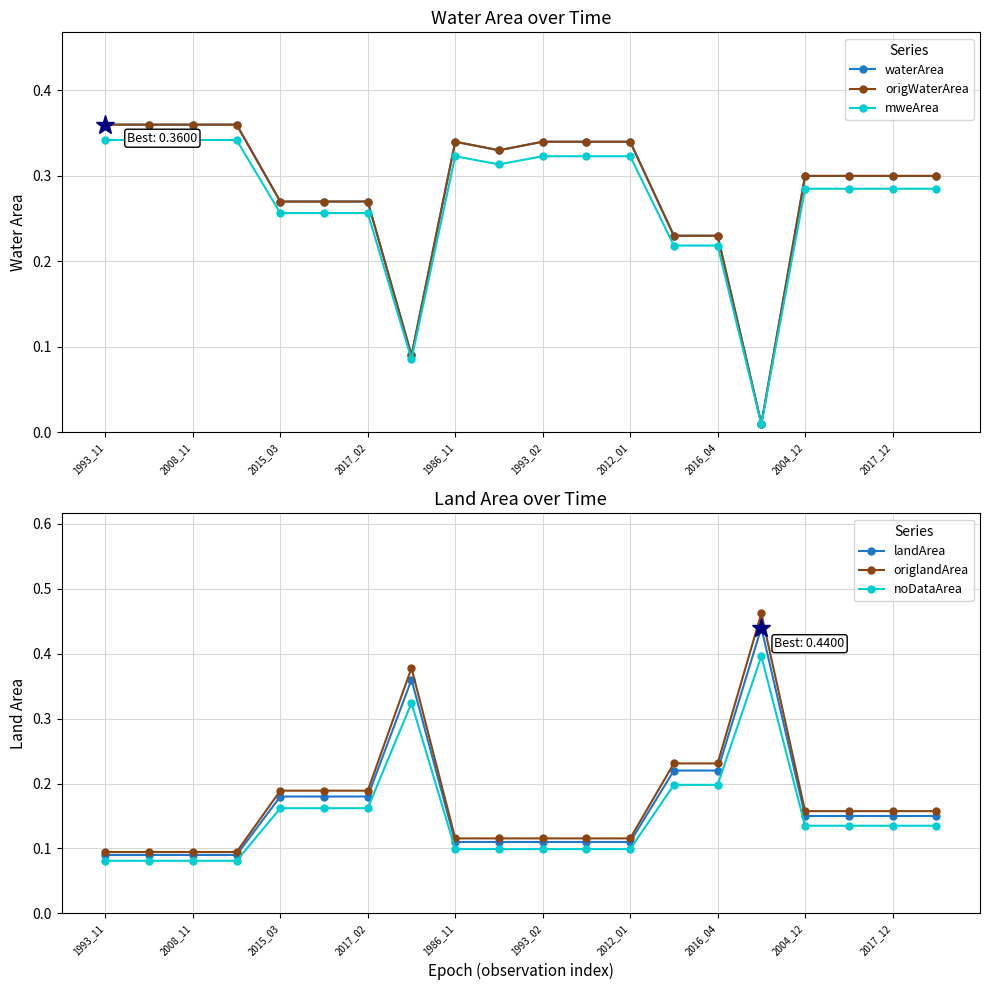

List the series in order of their peak value, lowest first.

mweArea, waterArea, origWaterArea, noDataArea, landArea, origlandArea